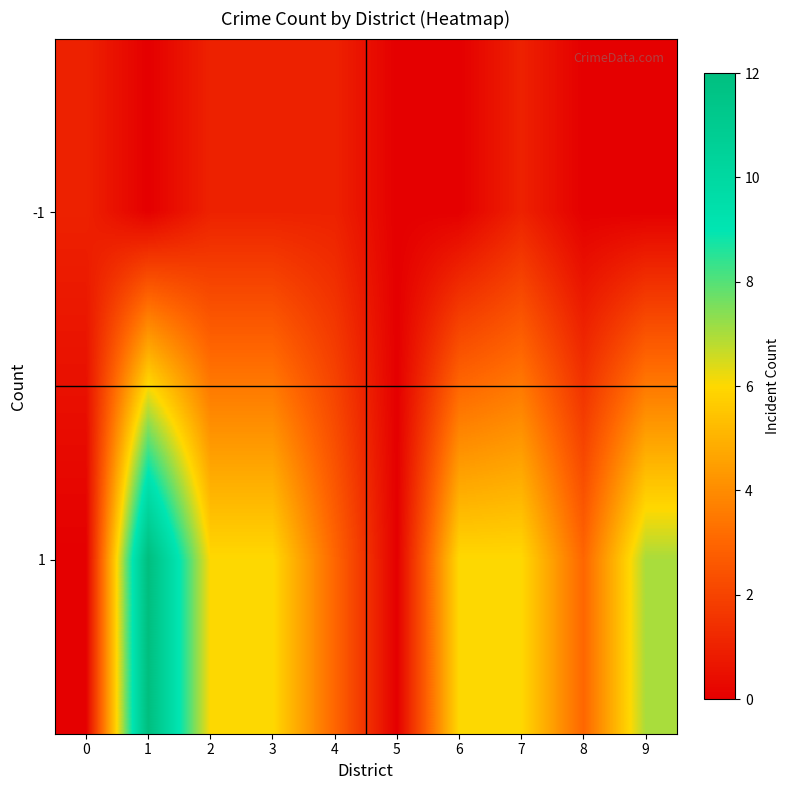

Between 2 and 4, which series saw the biggest shift?

1